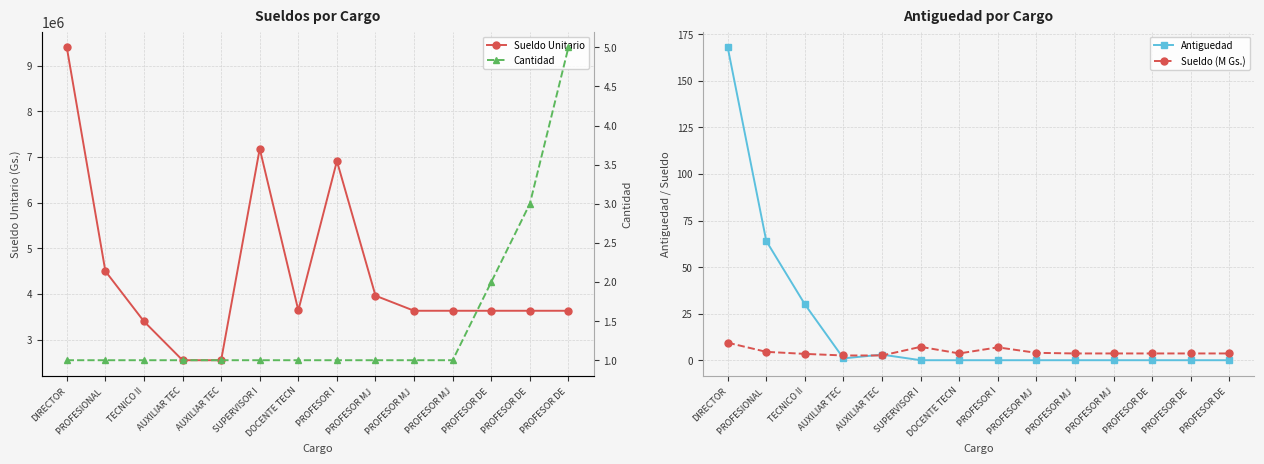

How many interior local peaks does the Sueldo (M Gs.) series have?

2